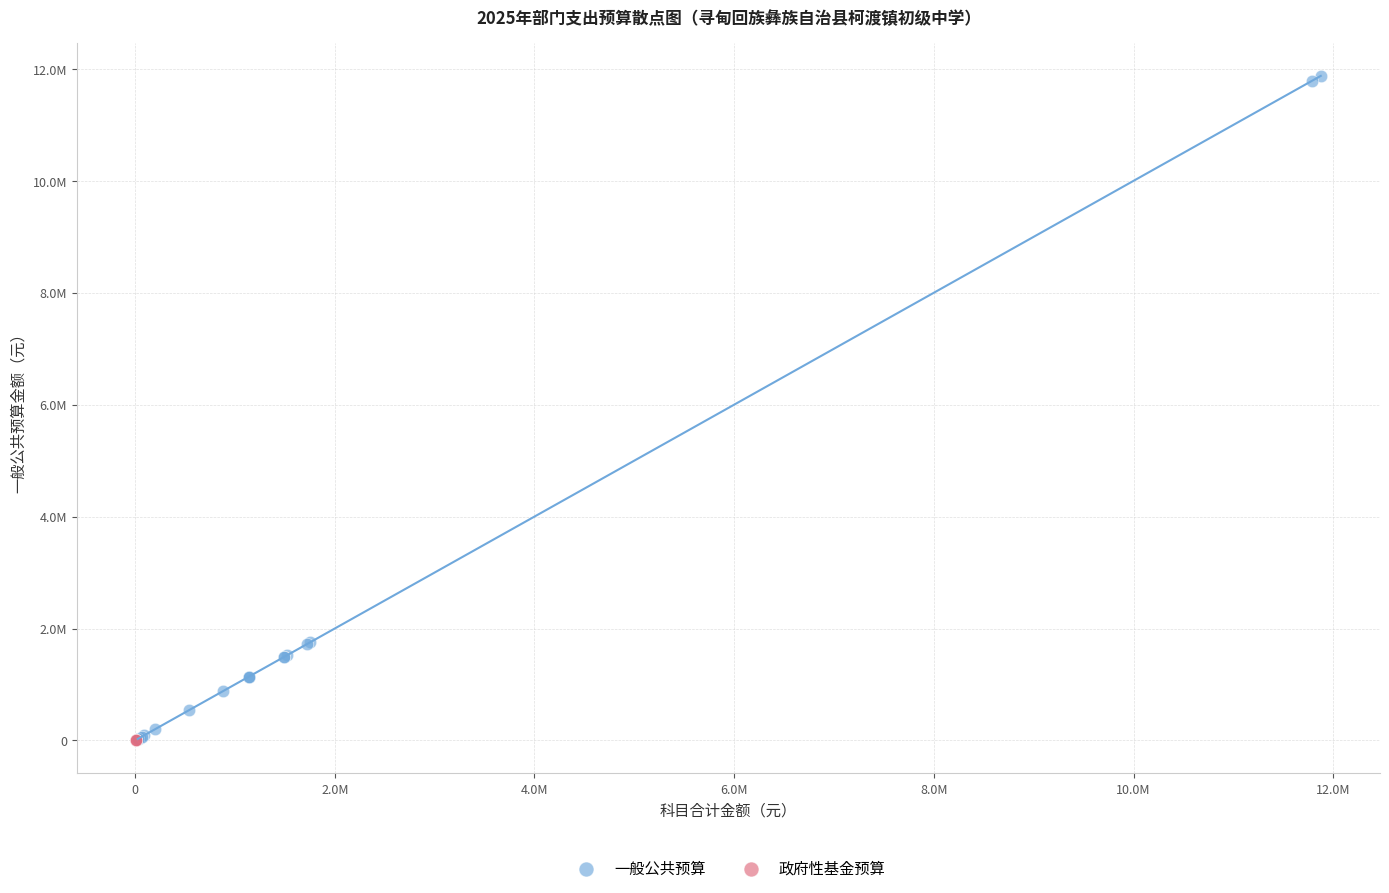

What are all the series names shown in the legend?

一般公共预算, 政府性基金预算